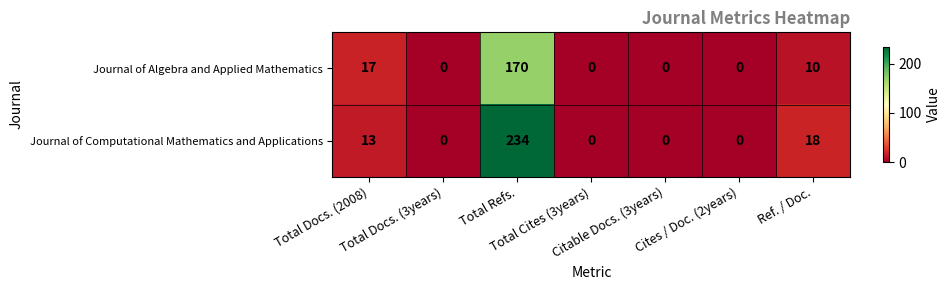

At which category does the chart reach its peak across all series?

Total Refs.